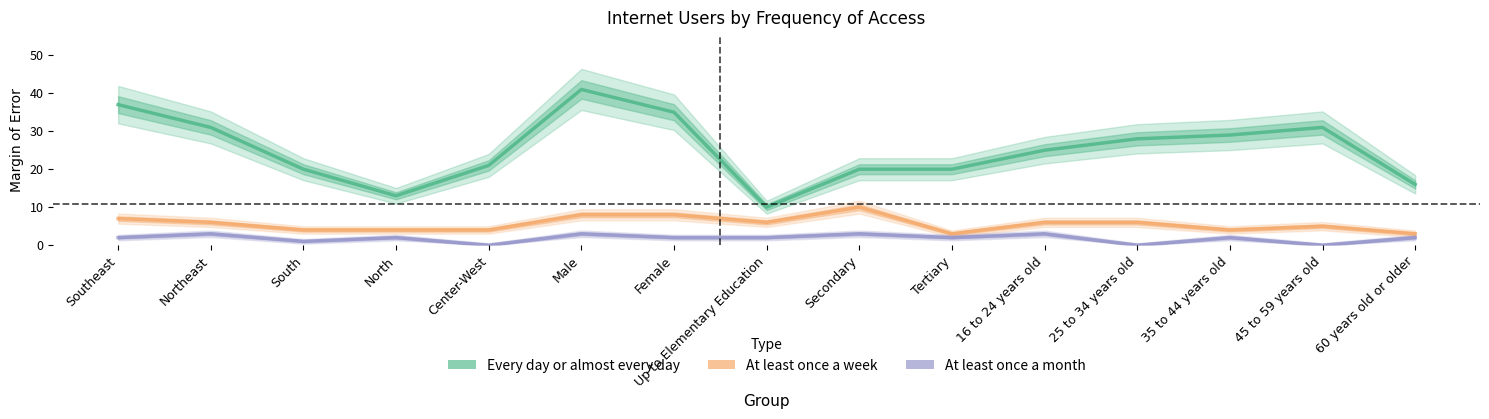

Which label corresponds to the smallest value in the chart?

Center-West